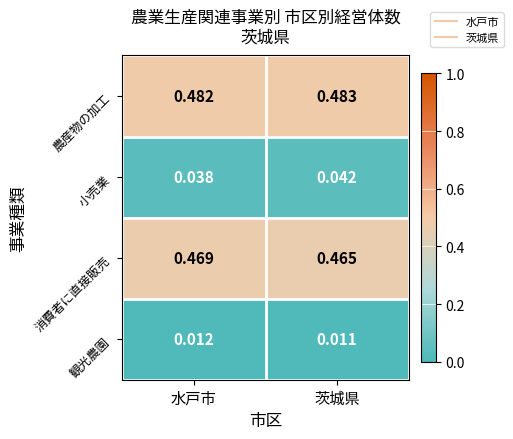

Where is 消費者に直接販売 nearest to the value 0?

茨城県